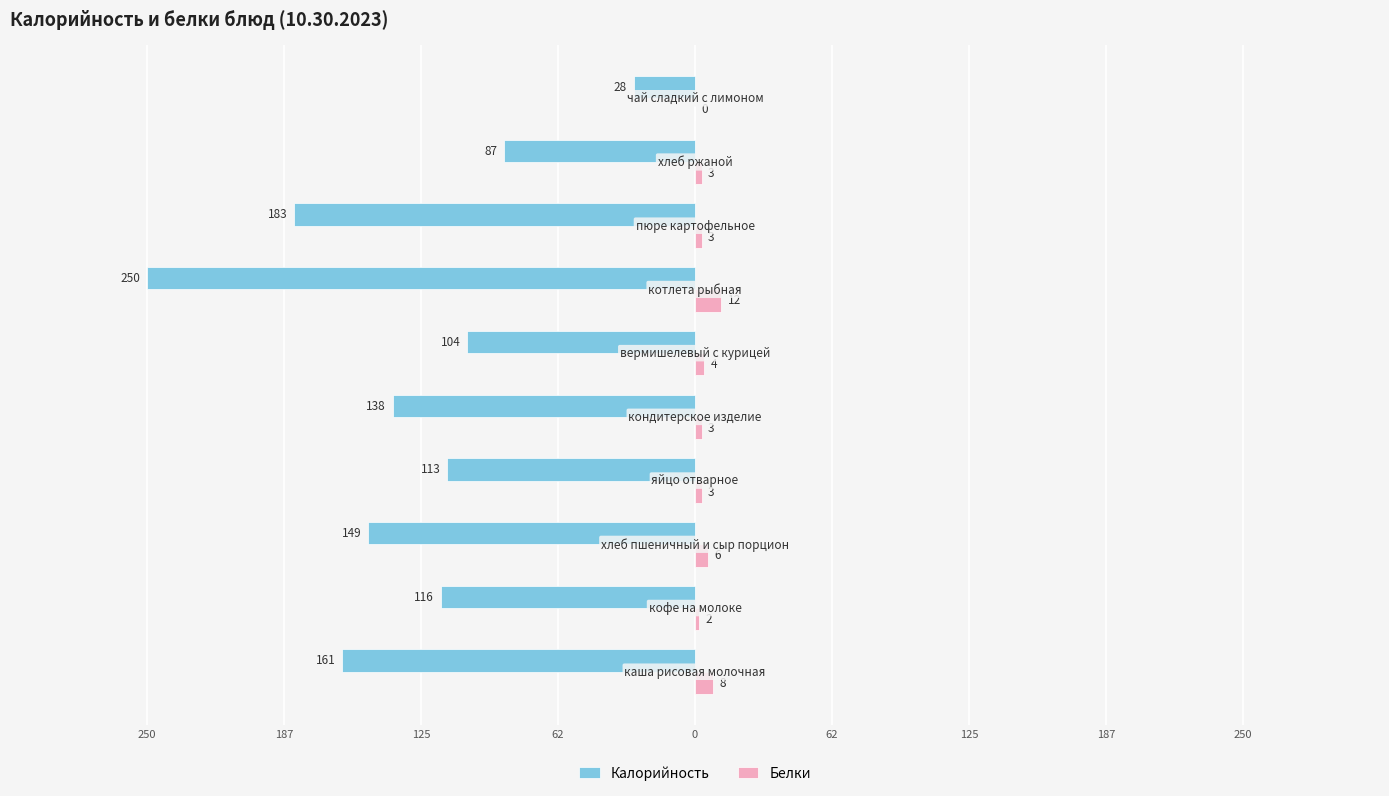

What are all the series names shown in the legend?

Калорийность, Белки